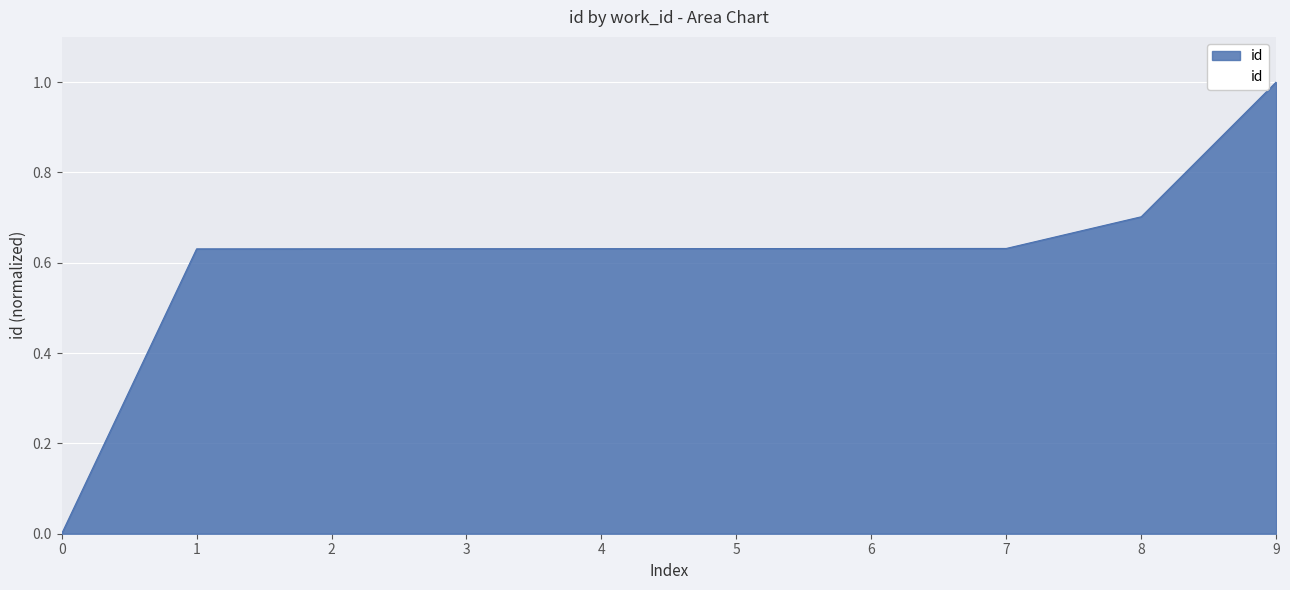

What is the greatest value displayed?

1.0